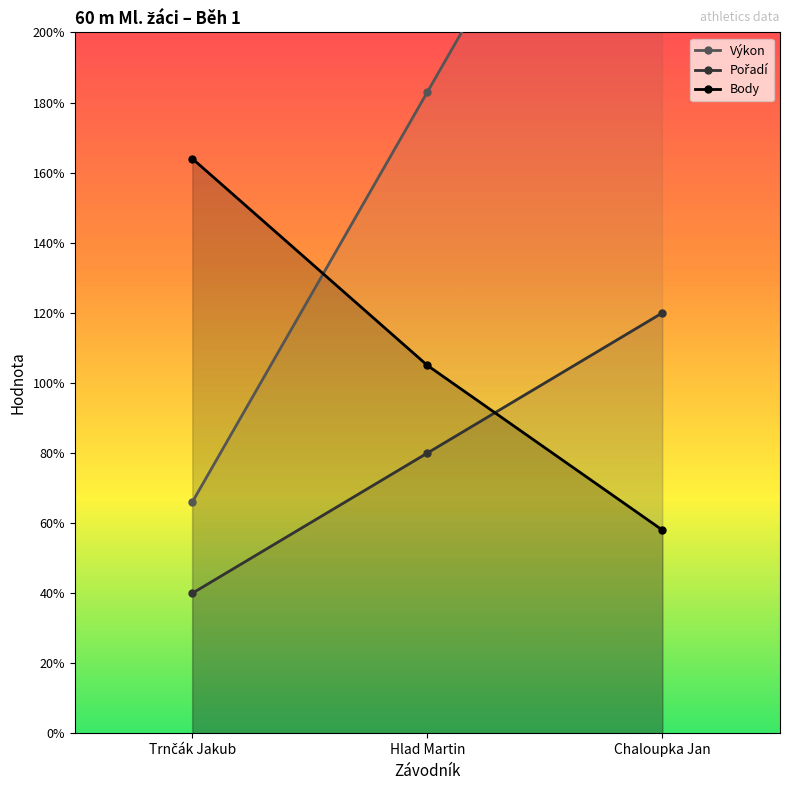

How many lines are shown in the chart?

3